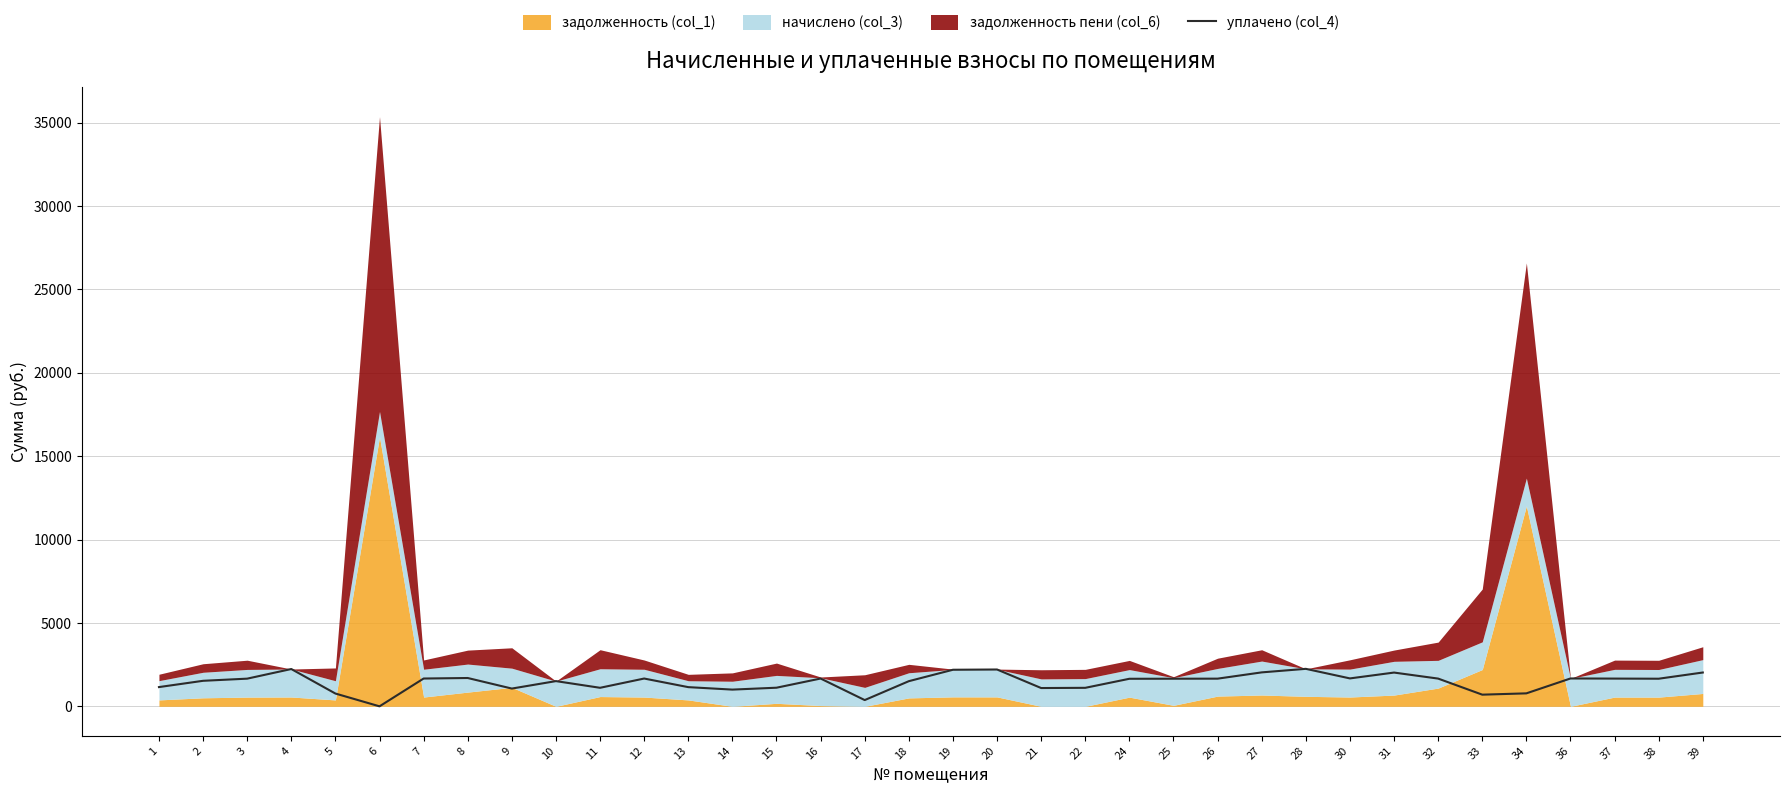

What is the ratio of the value at 18 to the value at 38?

0.9